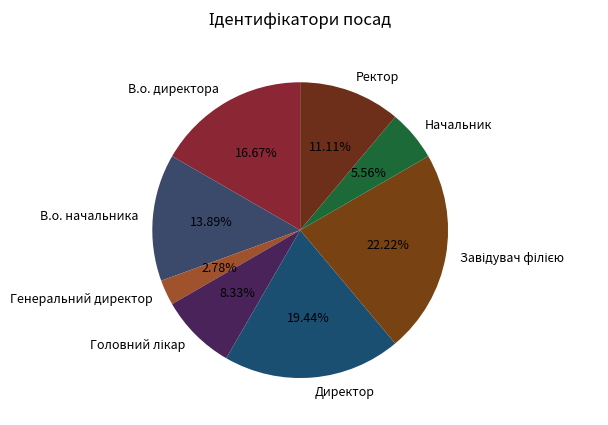

Is it true that Директор is 8% of the pie?

False